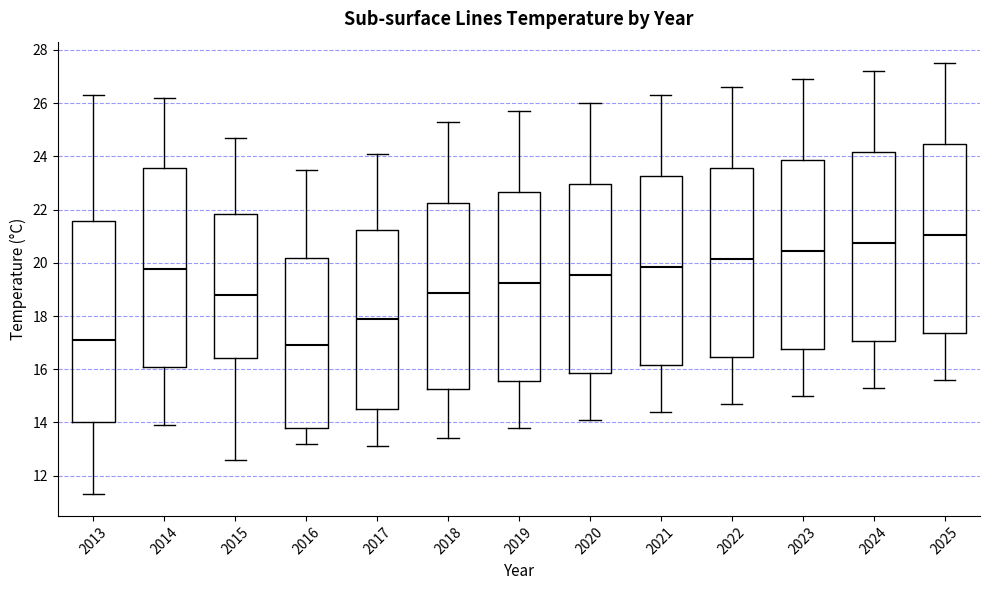

Which box has the highest median line?

2025